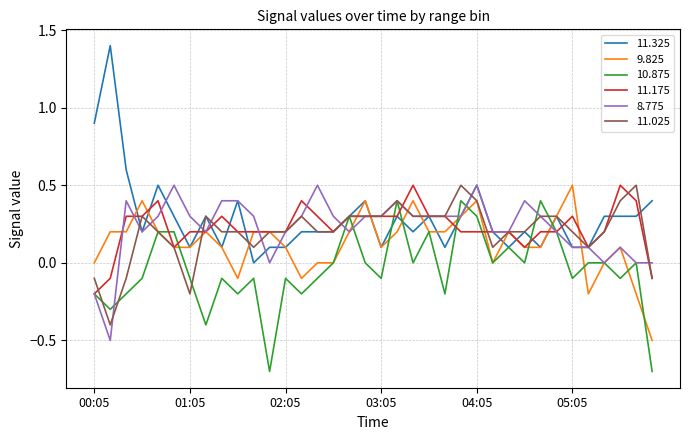

Which series has the largest range (max minus min)?

11.325